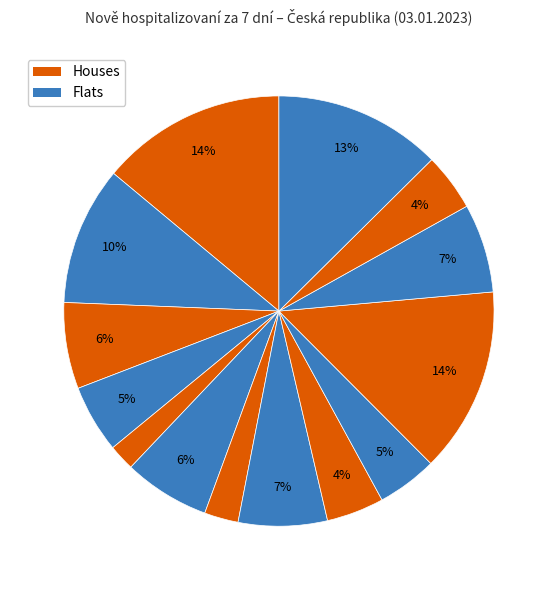

How many segments does this pie chart have?

14